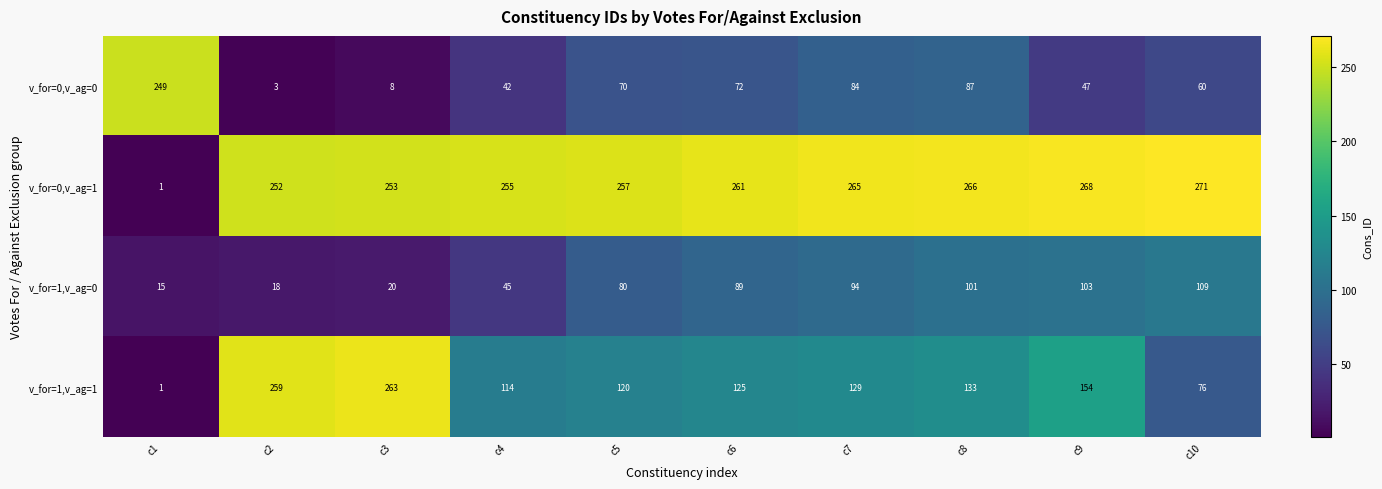

Which series changed the most between c6 and c10?

v_for=1,v_ag=1